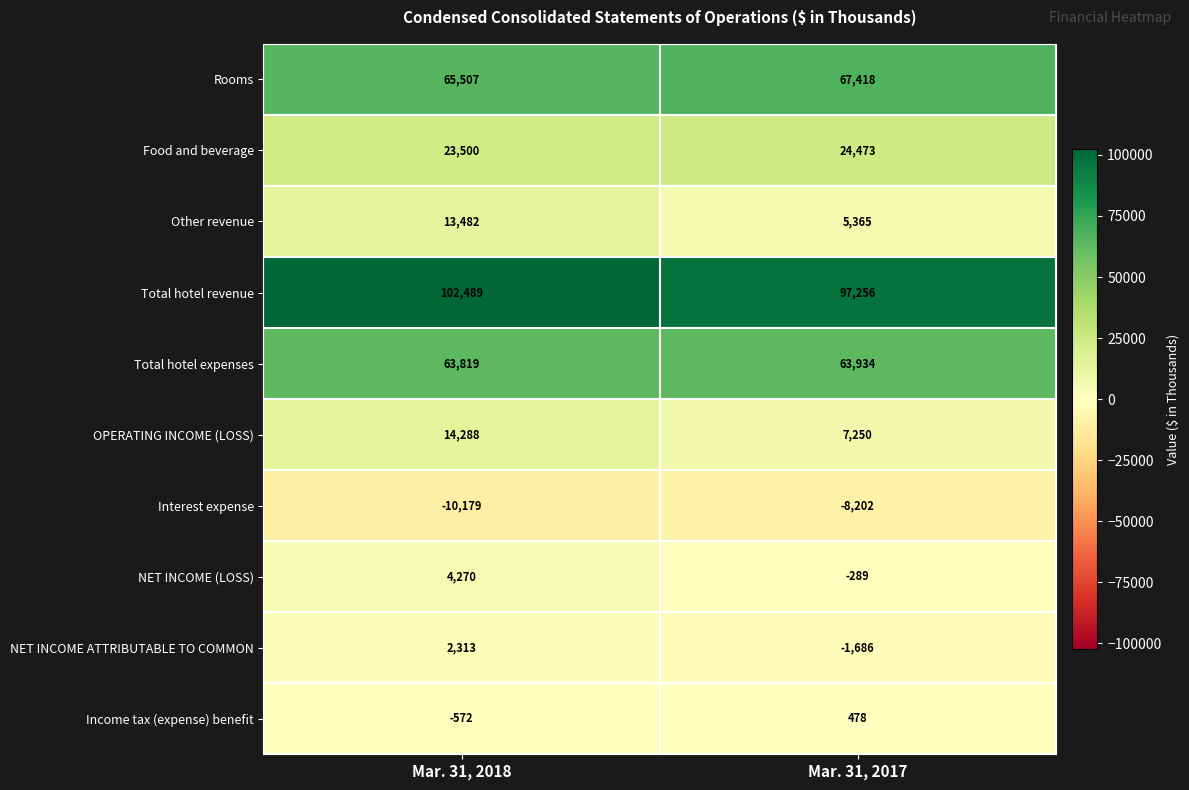

Reading right to left, transcribe all the data shown in this chart.

Rooms: Mar. 31, 2017=67418	Mar. 31, 2018=65507
Food and beverage: Mar. 31, 2017=24473	Mar. 31, 2018=23500
Other revenue: Mar. 31, 2017=5365	Mar. 31, 2018=13482
Total hotel revenue: Mar. 31, 2017=97256	Mar. 31, 2018=102489
Total hotel expenses: Mar. 31, 2017=63934	Mar. 31, 2018=63819
OPERATING INCOME (LOSS): Mar. 31, 2017=7250	Mar. 31, 2018=14288
Interest expense: Mar. 31, 2017=-8202	Mar. 31, 2018=-10179
NET INCOME (LOSS): Mar. 31, 2017=-289	Mar. 31, 2018=4270
NET INCOME ATTRIBUTABLE TO COMMON: Mar. 31, 2017=-1686	Mar. 31, 2018=2313
Income tax (expense) benefit: Mar. 31, 2017=478	Mar. 31, 2018=-572